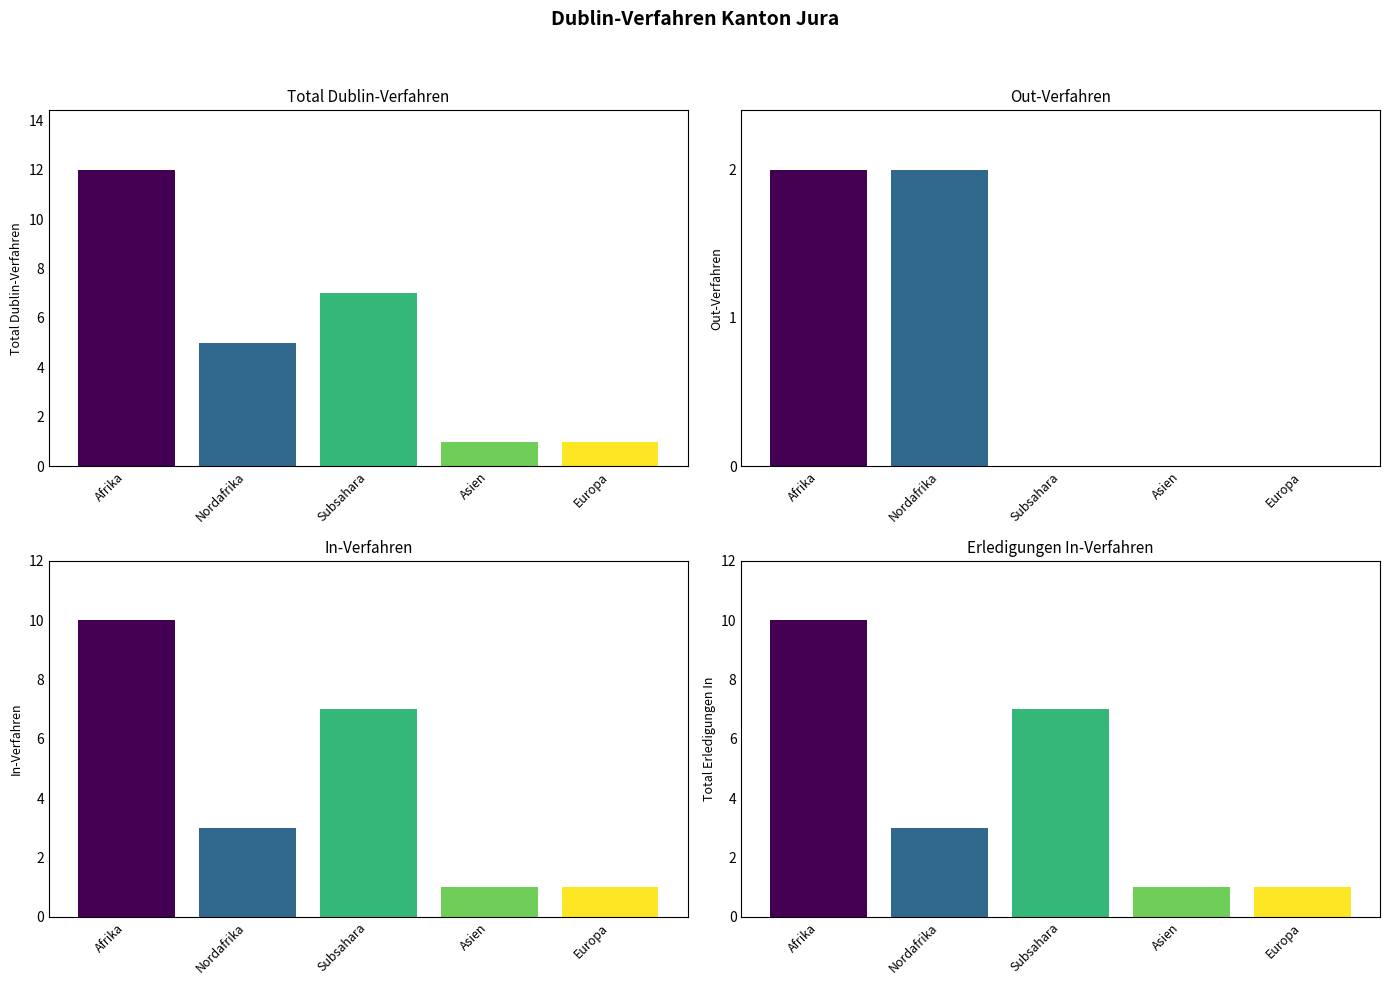

True or false: In-Verfahren has a value of 16 at Afrika.

False